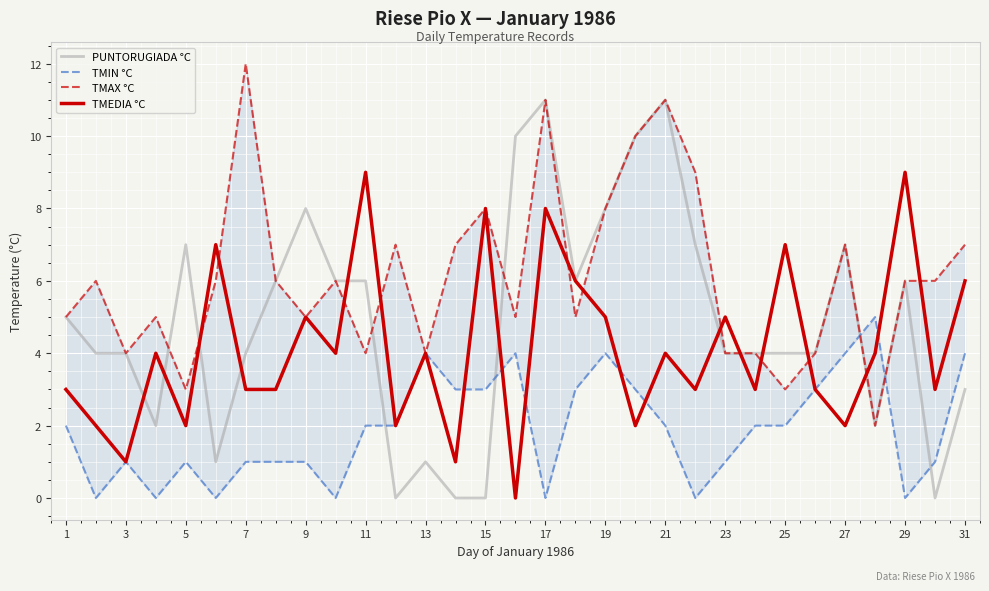

What is the value of the TMIN °C point at the 8th from the left?

1